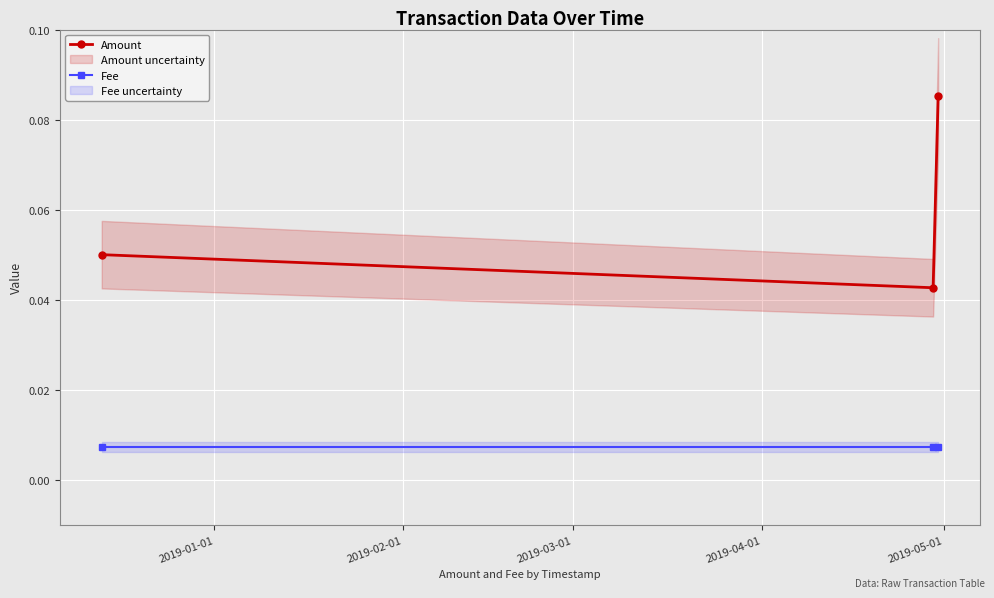

How many Amount values are between 0 and 1?

3